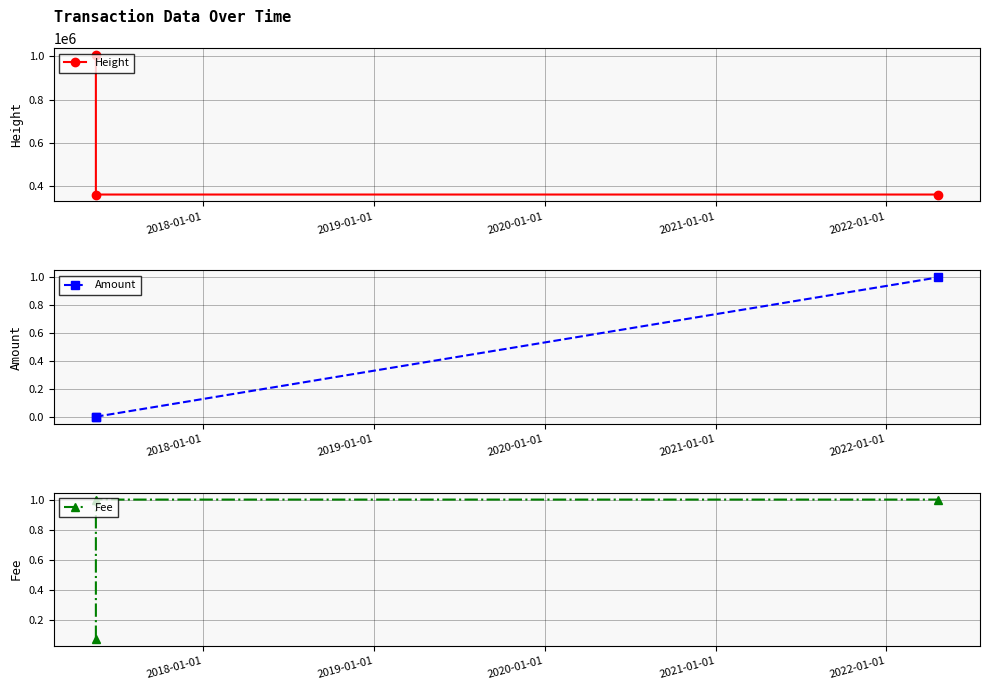

Which series has the largest range (max minus min)?

Height